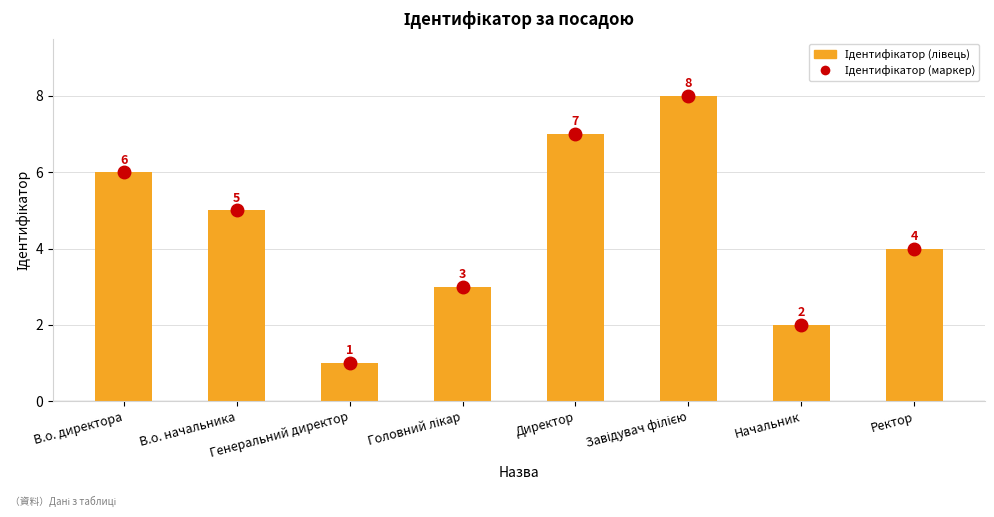

Count the number of categories in the chart.

8